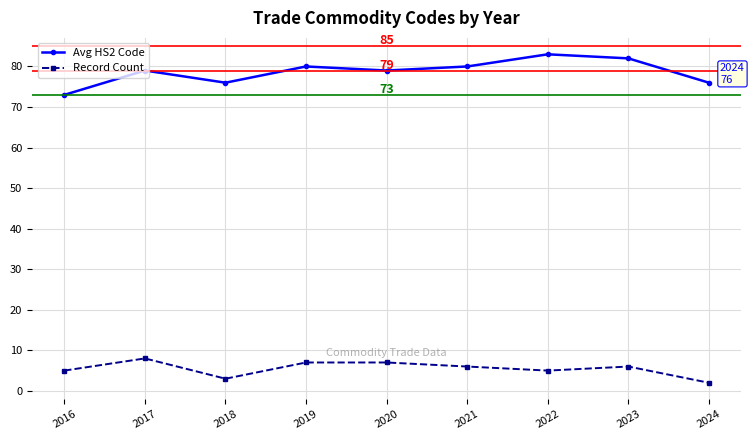

Reading right to left, transcribe all the data shown in this chart.

Avg HS2 Code: 2024=76	2023=82	2022=83	2021=80	2020=79	2019=80	2018=76	2017=79	2016=73
Record Count: 2024=2	2023=6	2022=5	2021=6	2020=7	2019=7	2018=3	2017=8	2016=5